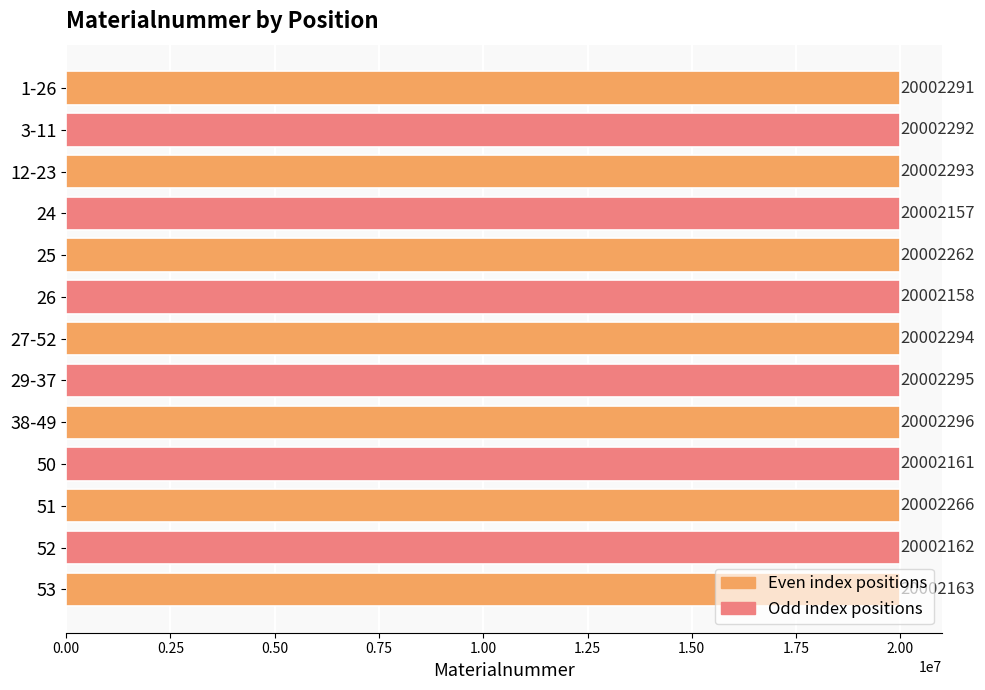

List the labels in order of value, smallest first.

24, 26, 50, 52, 53, 25, 51, 1-26, 3-11, 12-23, 27-52, 29-37, 38-49